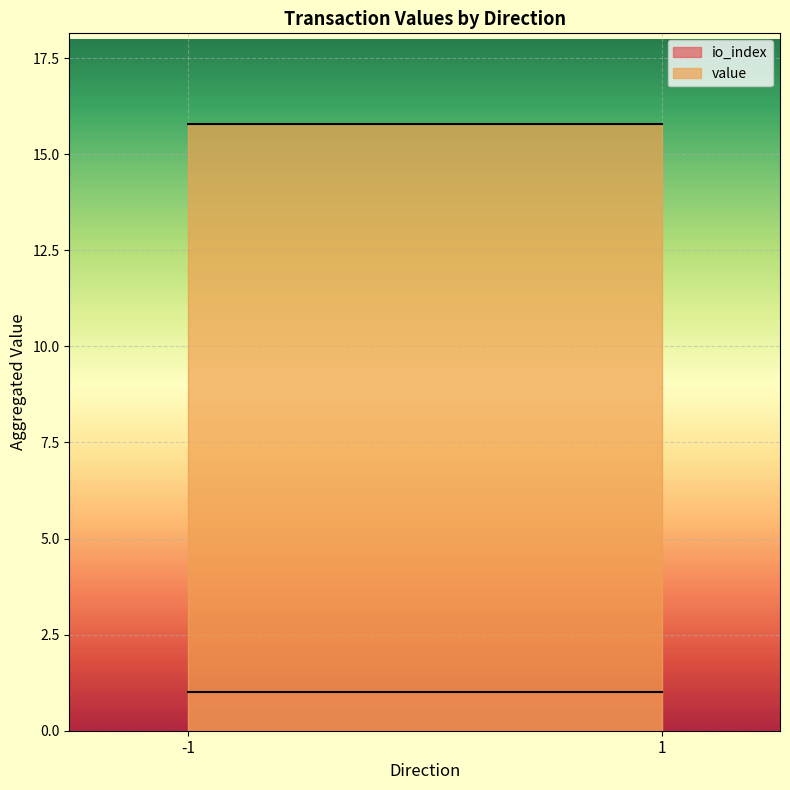

Reading left to right, extract all data points from this chart.

io_index: -1=1.0	1=1.0
value: -1=15.8	1=15.8